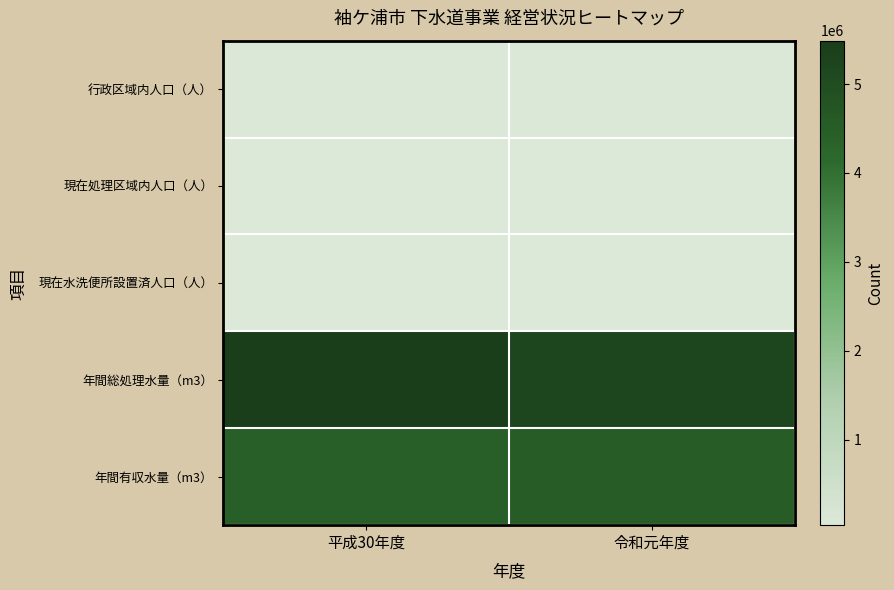

What is the smallest value displayed?

41612